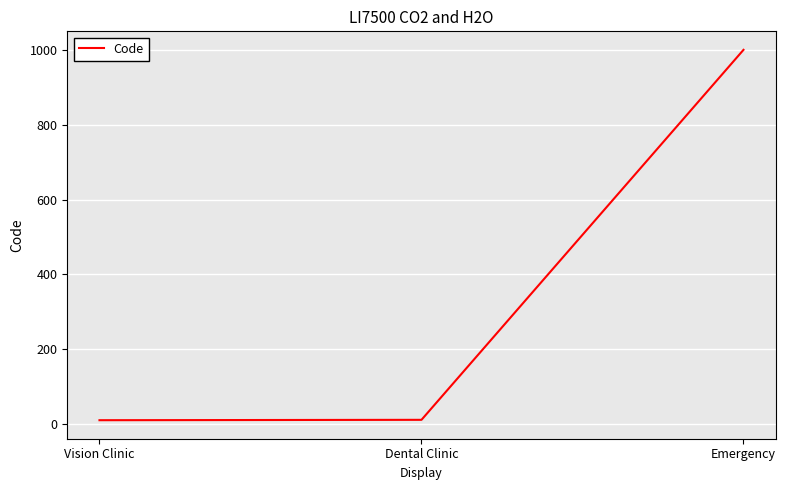

Between Vision Clinic and Emergency, which is larger?

Emergency